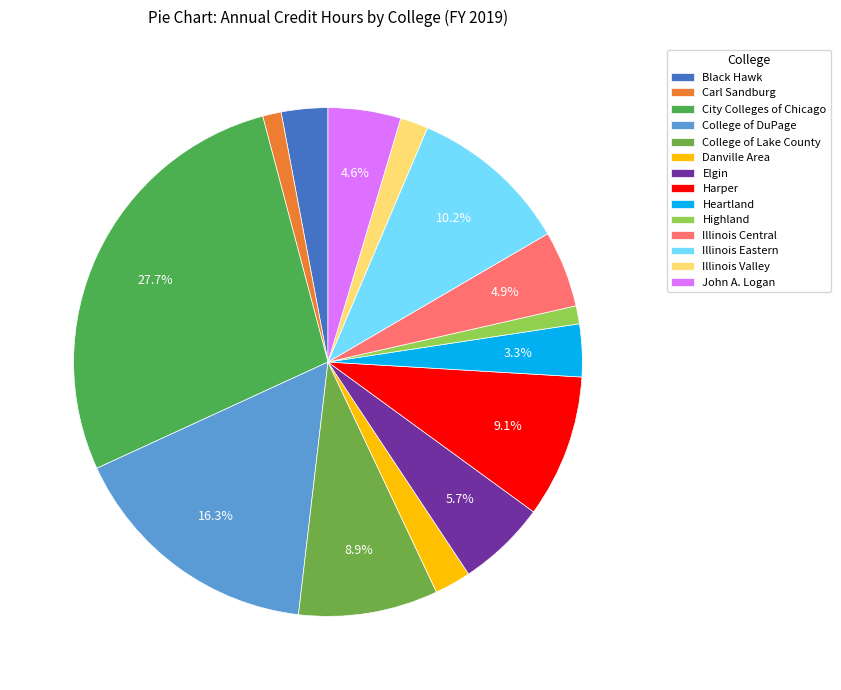

How many segments does this pie chart have?

14